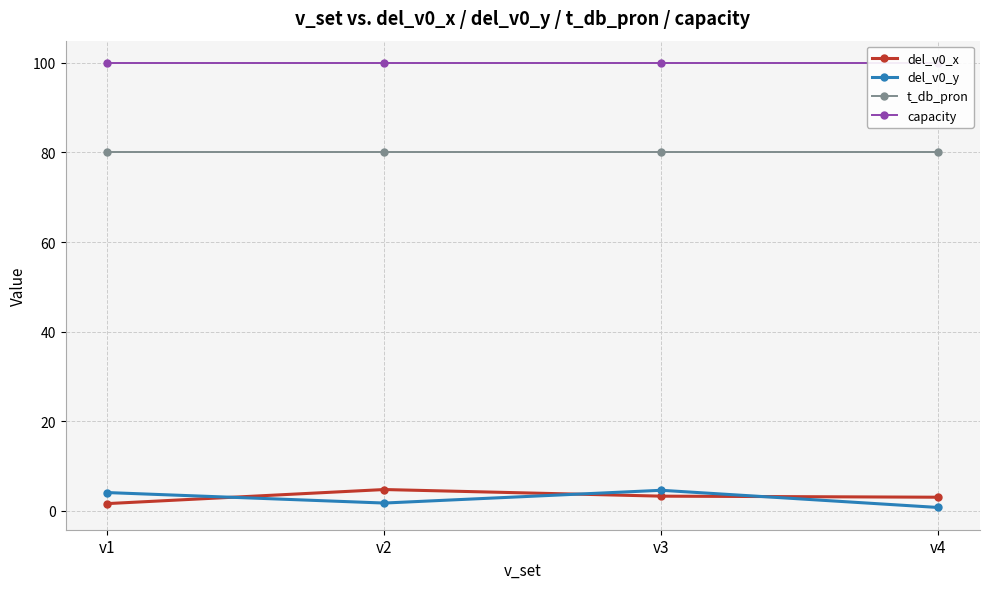

What are all the series names shown in the legend?

del_v0_x, del_v0_y, t_db_pron, capacity